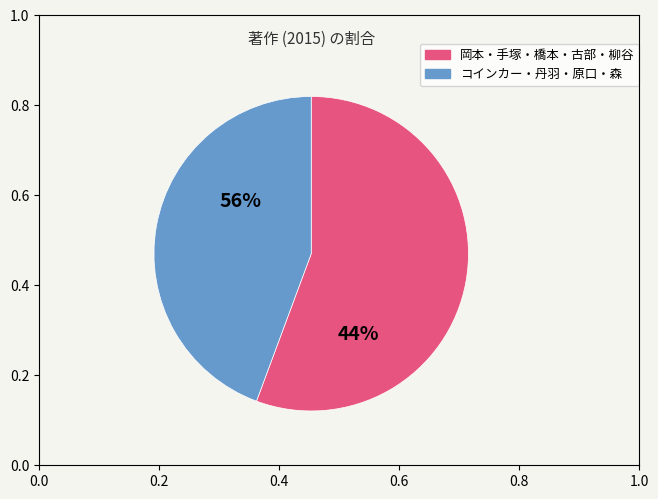

Is there a majority slice in this chart?

Yes